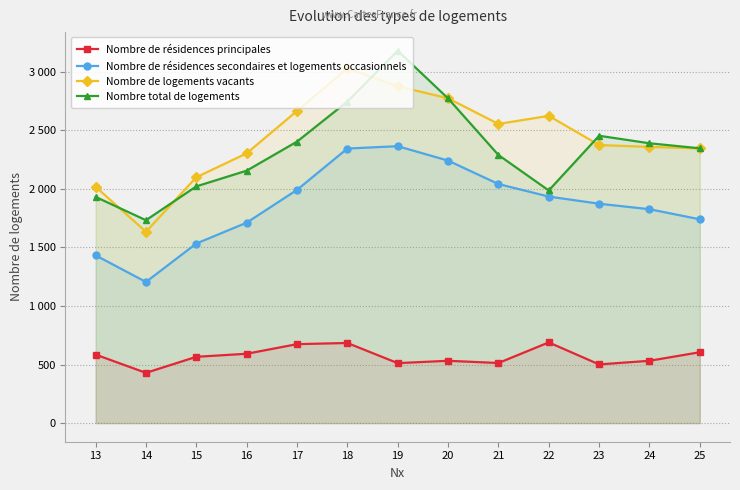

What are all the series names shown in the legend?

Nombre de résidences principales, Nombre de résidences secondaires et logements occasionnels, Nombre de logements vacants, Nombre total de logements